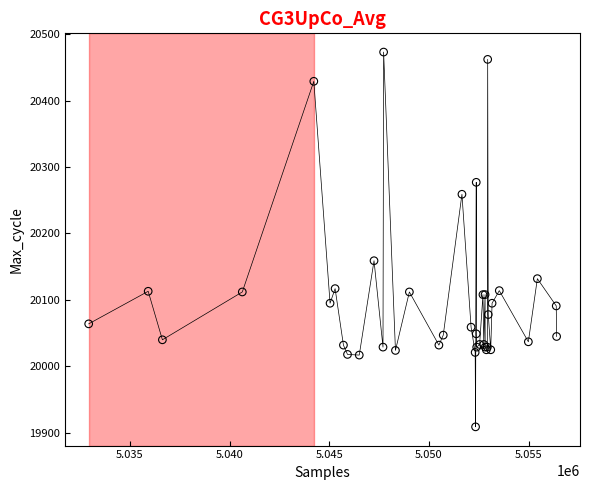

What Y value in the scatter plot is closest to 20191?

20159